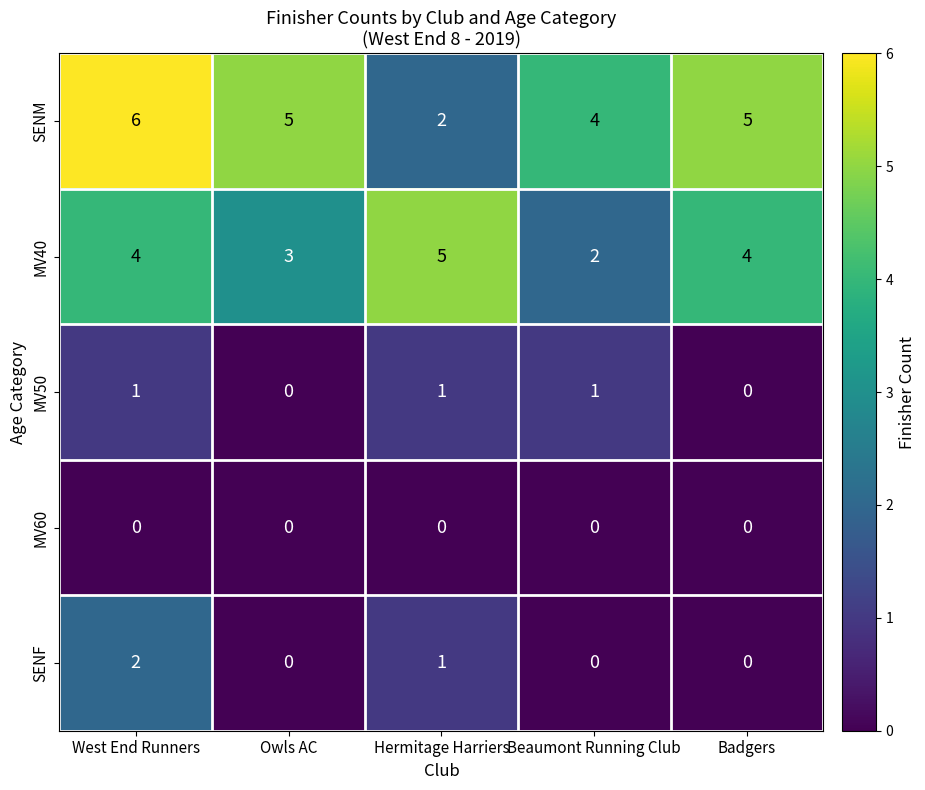

Reading left to right, list all the values displayed in this chart.

SENM: 6	5	2	4	5
MV40: 4	3	5	2	4
MV50: 1	0	1	1	0
MV60: 0	0	0	0	0
SENF: 2	0	1	0	0